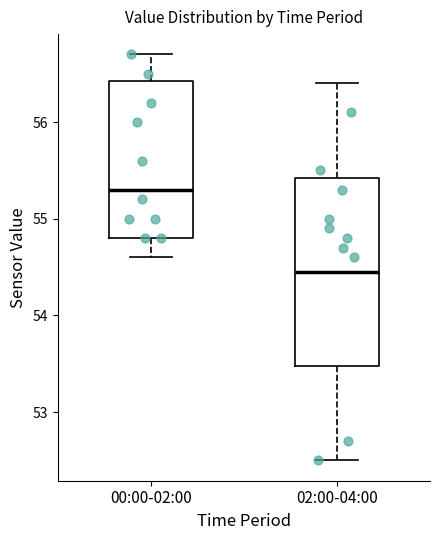

Which box is the tallest, from its lower edge to its upper edge?

02:00-04:00